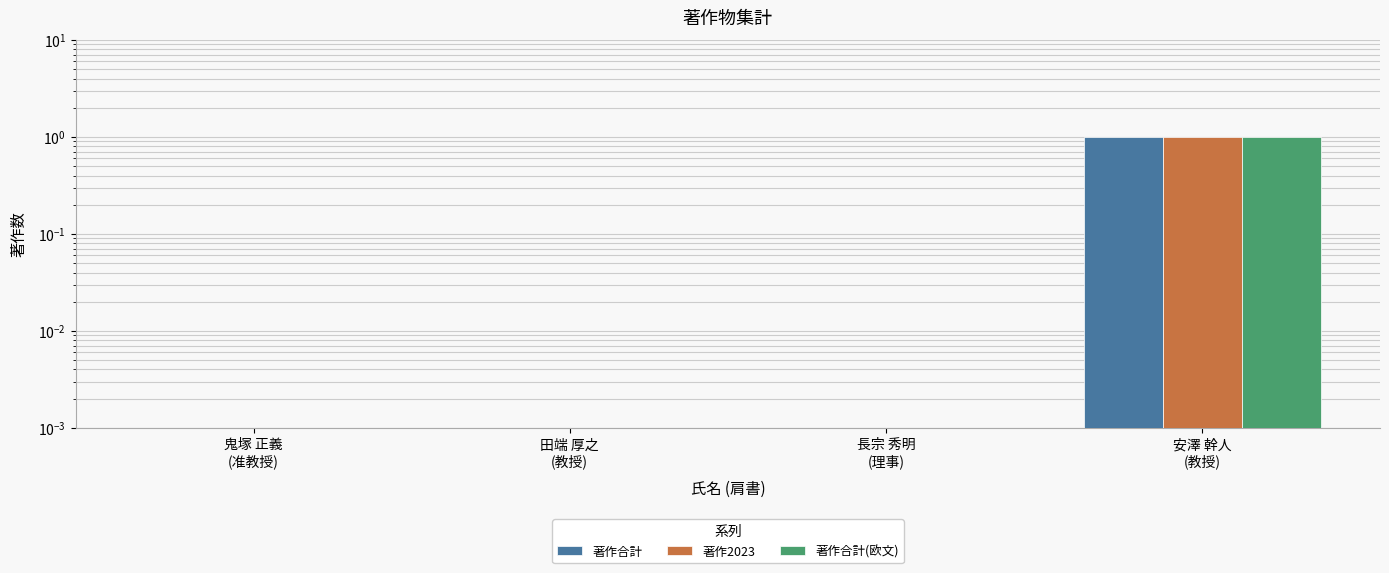

Which category has the lowest value in the 著作2023 series?

鬼塚 正義
(准教授)